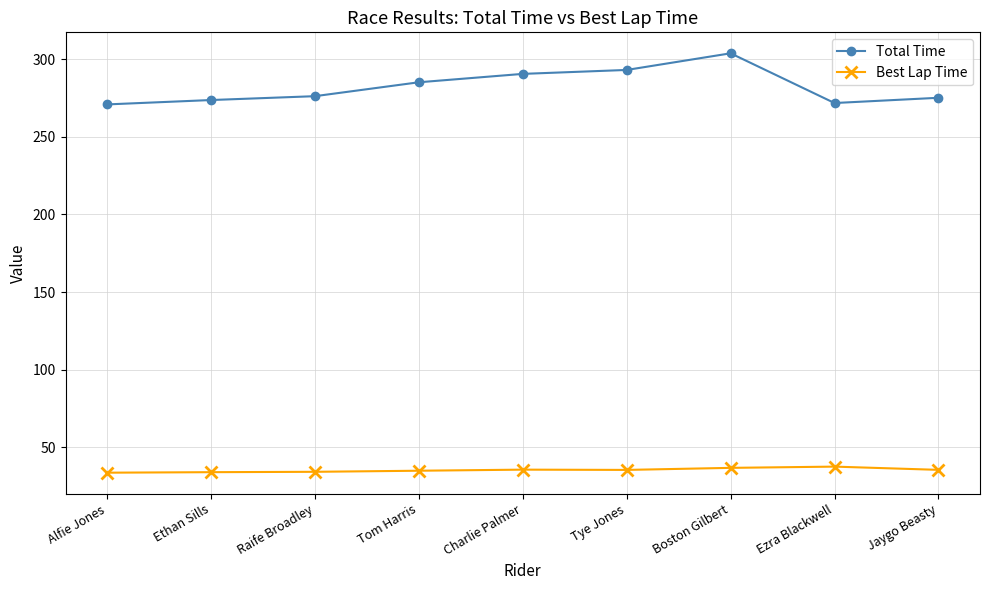

What is the value of the Best Lap Time point at the 8th from the left?

37.5